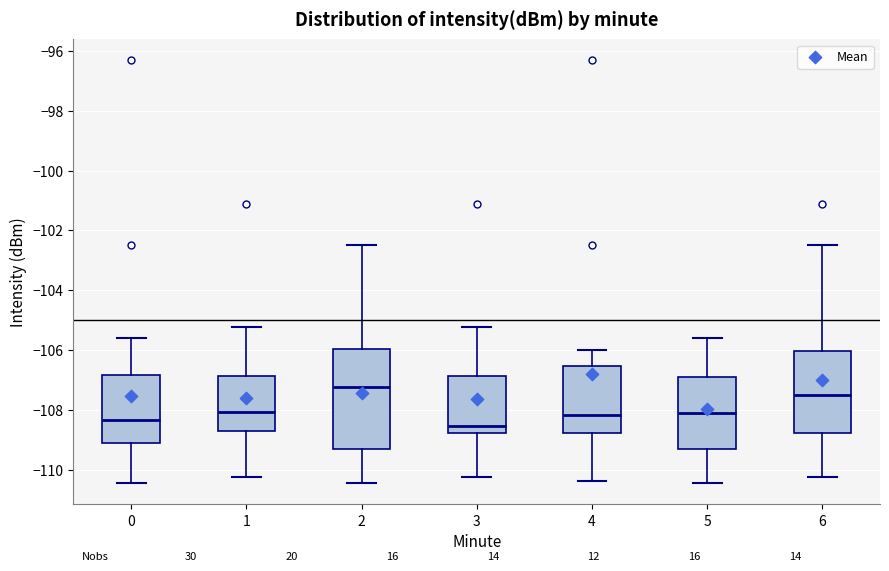

Reading left to right, read every box against the y-axis: the position of its median line, the range the box covers, and the ends of its whiskers. The values are not printed on the chart, so give them approximately, as read against the axis.

0: median -108.4, box -109.2 to -106.8, whiskers -110.4 to -105.6
1: median -108.0, box -108.8 to -106.8, whiskers -110.2 to -105.2
2: median -107.2, box -109.4 to -106.0, whiskers -110.4 to -102.4
3: median -108.6, box -108.8 to -106.8, whiskers -110.2 to -105.2
4: median -108.2, box -108.8 to -106.6, whiskers -110.4 to -106.0
5: median -108.2, box -109.4 to -107.0, whiskers -110.4 to -105.6
6: median -107.6, box -108.8 to -106.0, whiskers -110.2 to -102.4